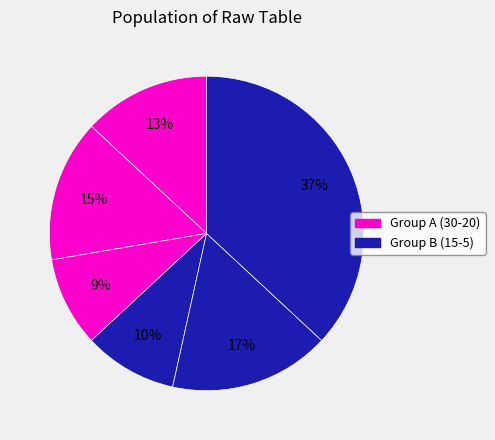

How many slices are in this pie chart?

6